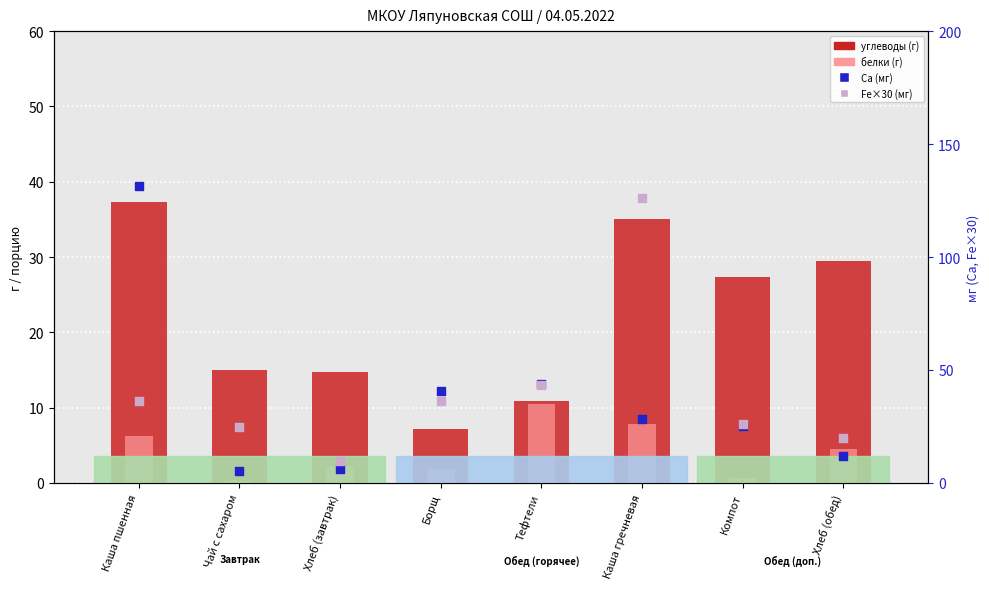

At how many categories does at least one series exceed 50?

2